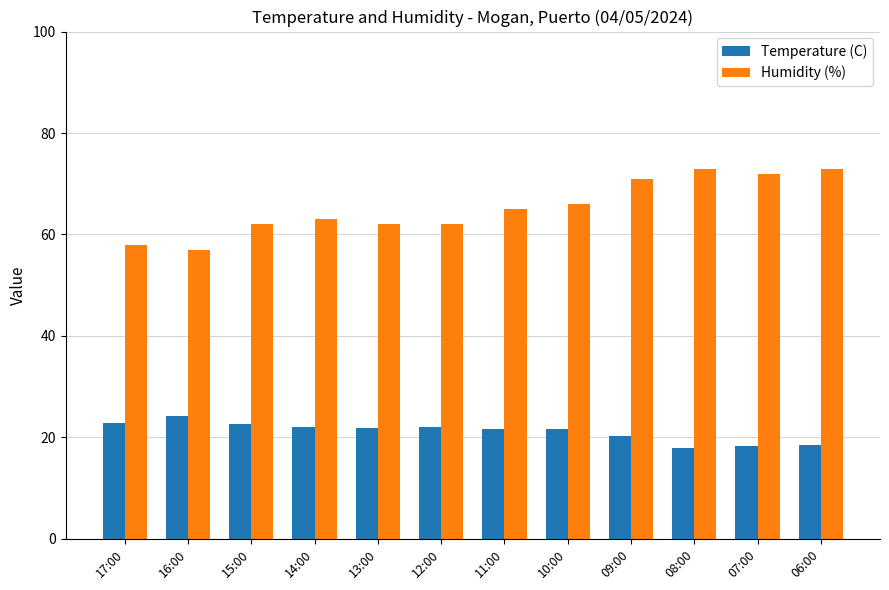

What is the difference between the maximum and second lowest values in the Humidity (%) series?

15.0